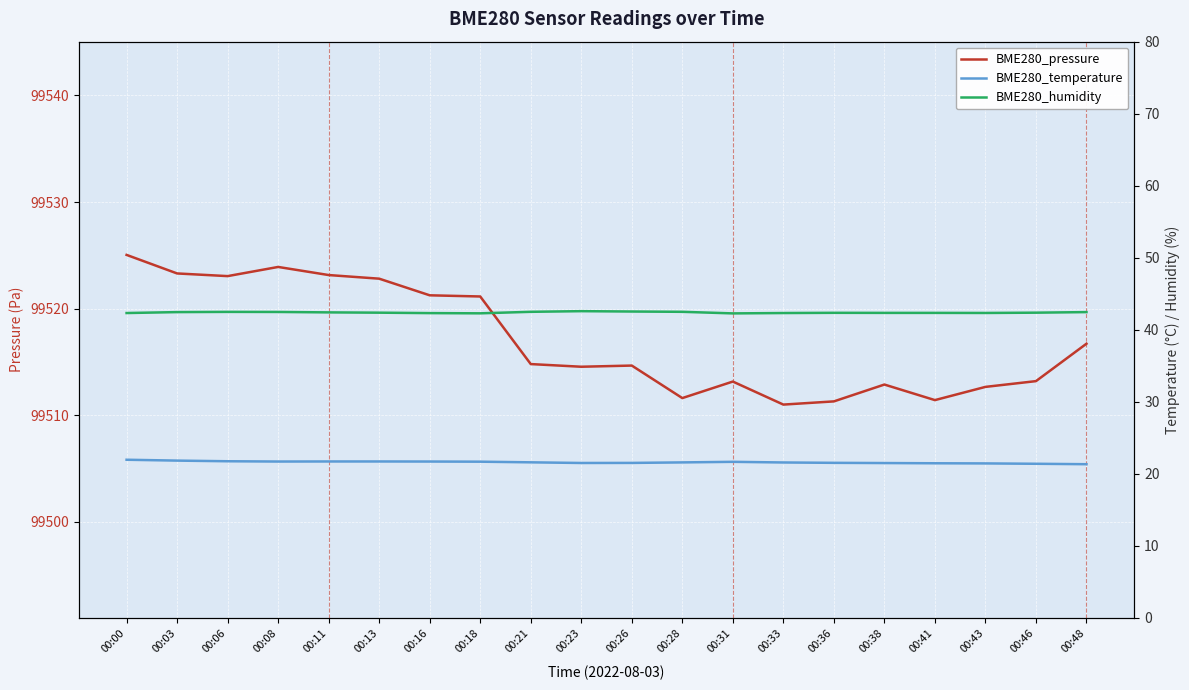

What are all the series names shown in the legend?

BME280_pressure, BME280_temperature, BME280_humidity